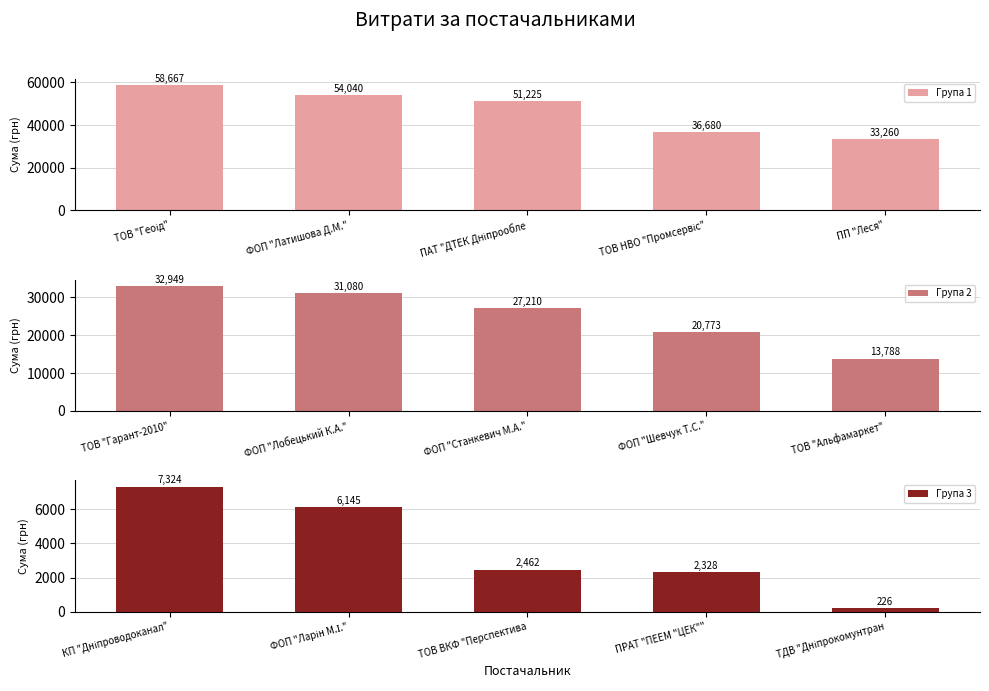

Rank the series by their maximum value, from lowest to highest.

Група 3, Група 2, Група 1